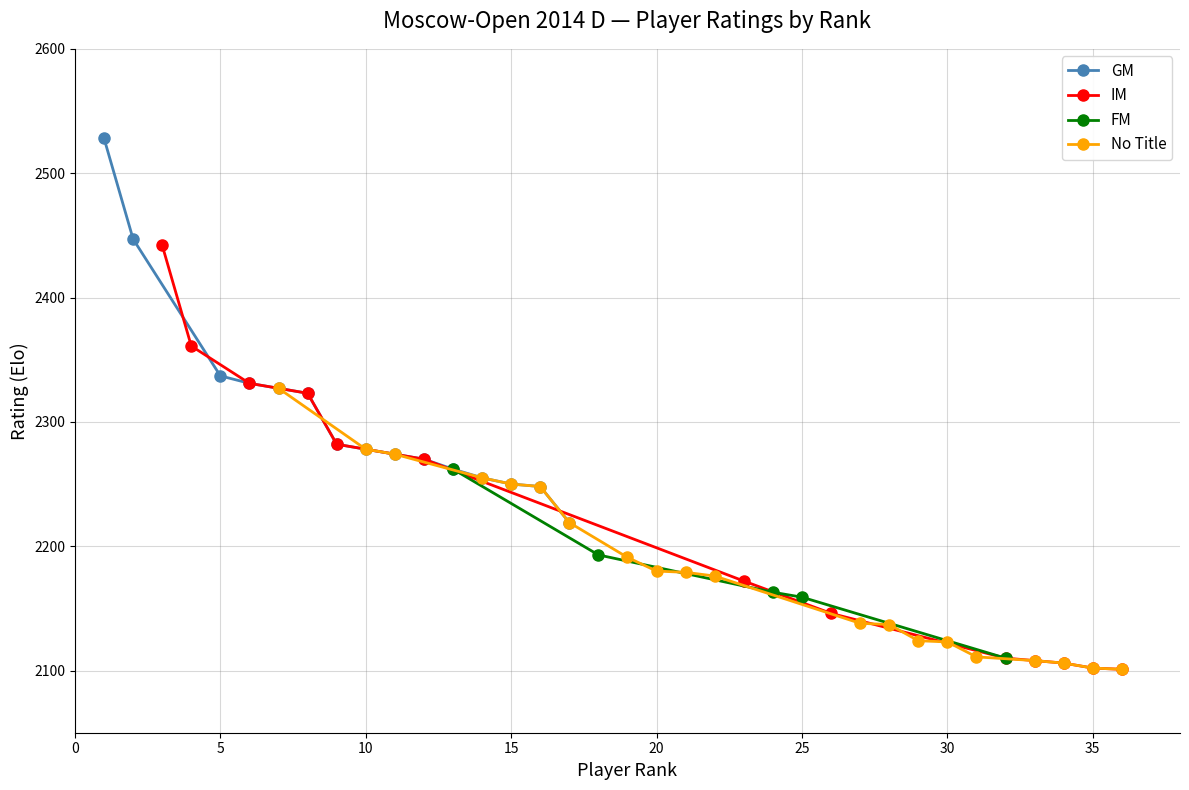

Between 5 and 15, which series saw the biggest shift?

IM